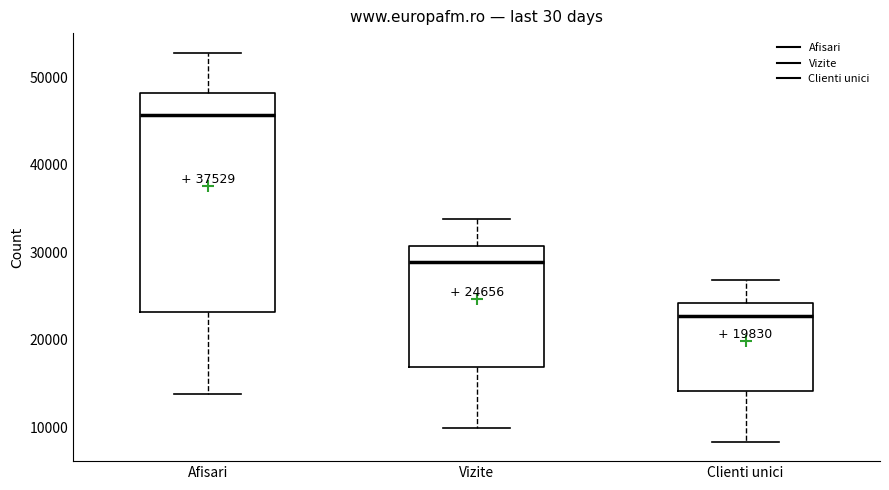

Which box's median line is the lowest?

Clienti unici